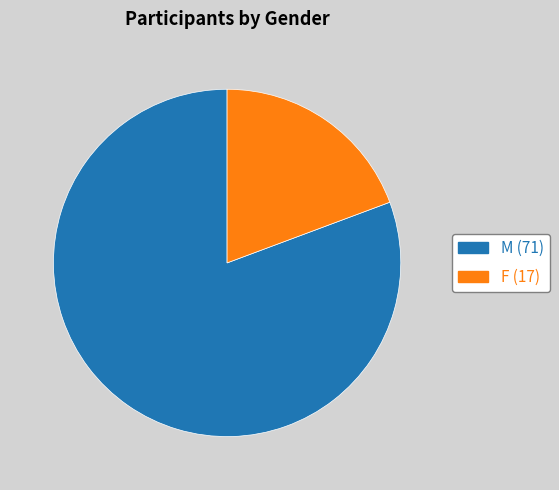

Approximately how many times larger is the value at M (71) compared to F (17)?

4.2